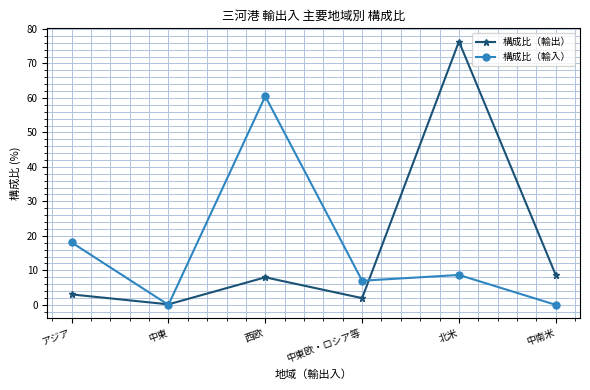

What is the maximum value shown in the chart?

76.4